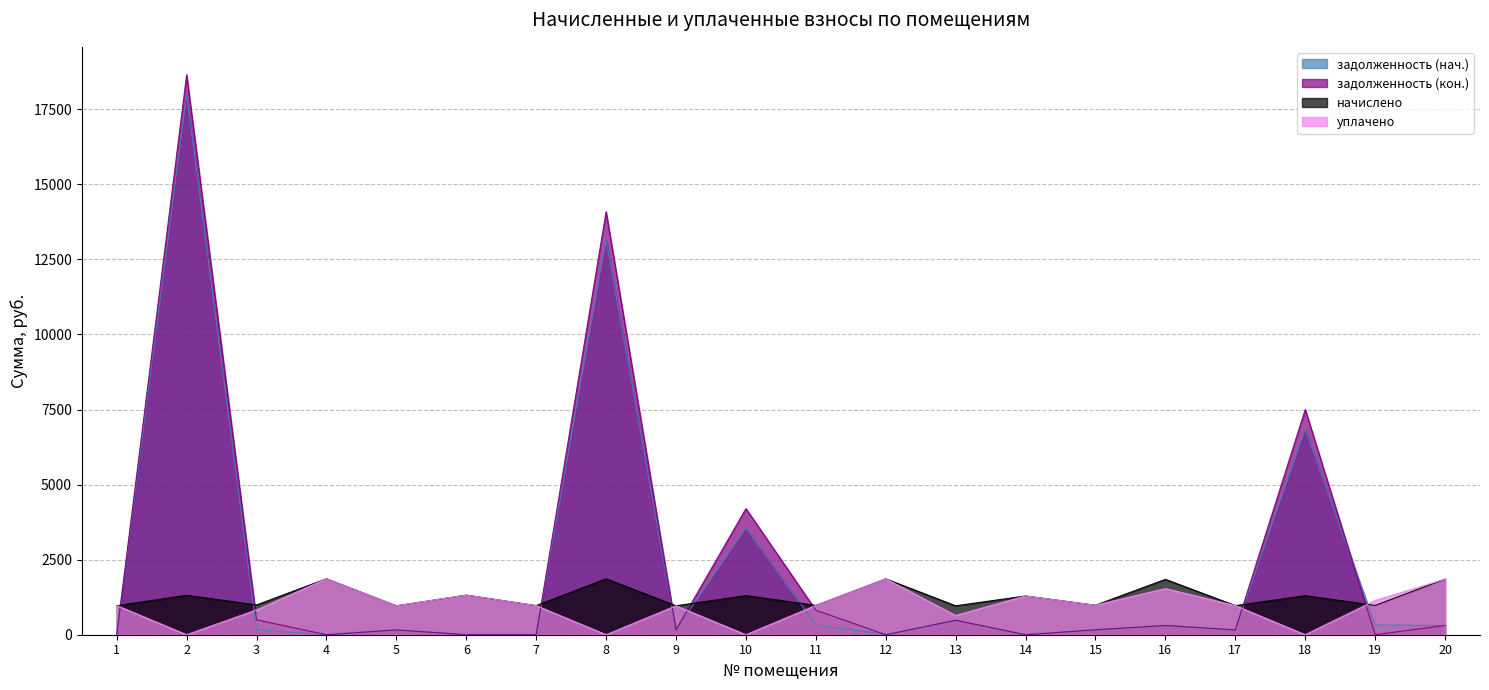

What is the maximum value shown in the chart?

18647.9